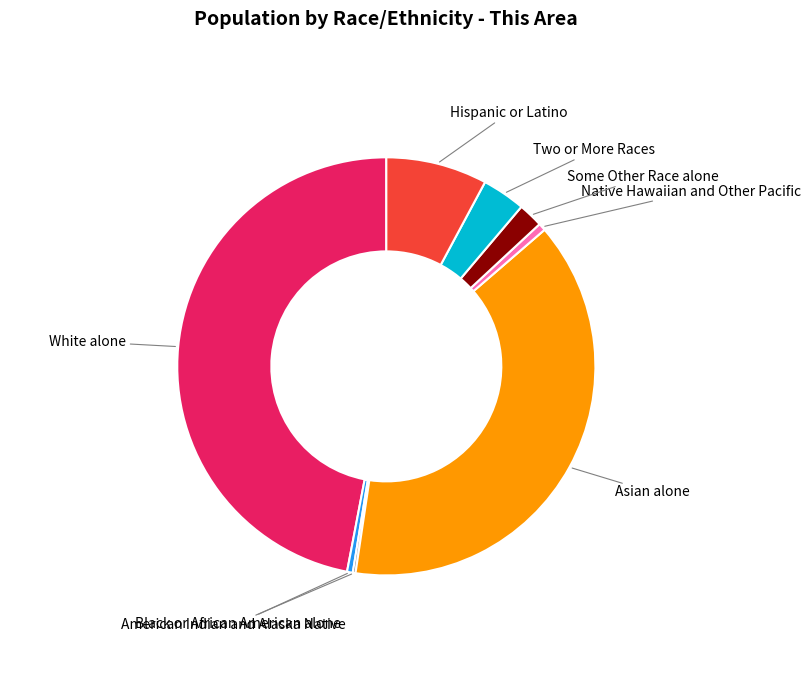

Does any single category account for the majority?

No